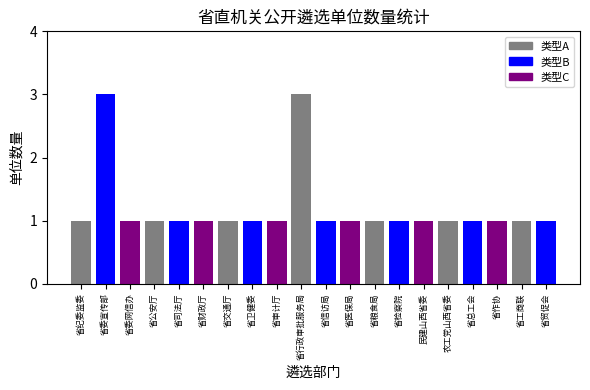

Is it true that the value at 省财政厅 is 1?

True